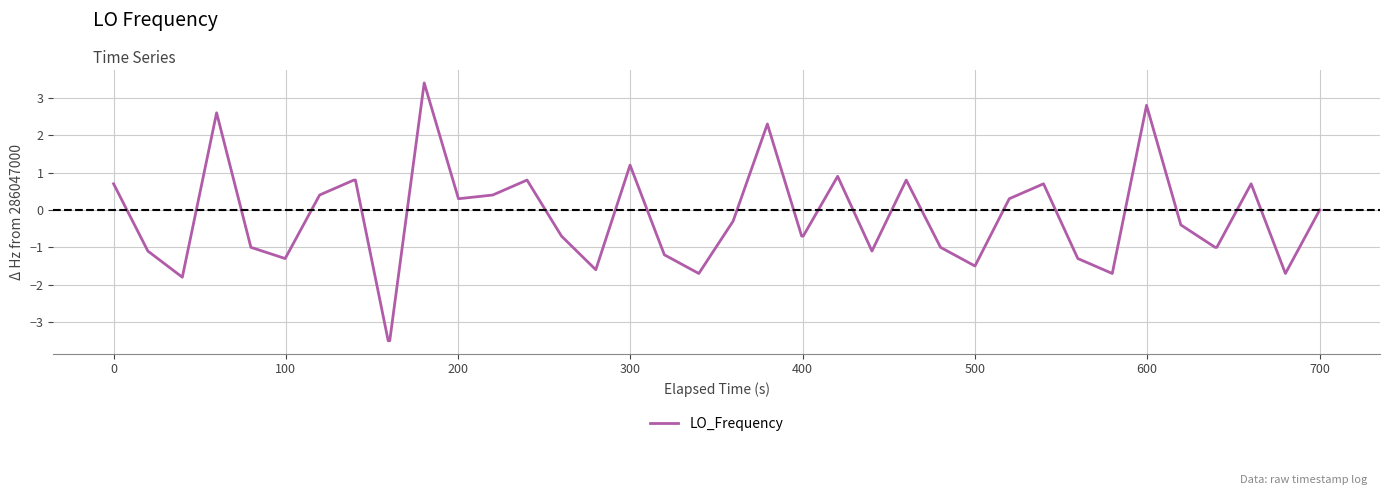

What is the maximum value shown in the chart?

3.4